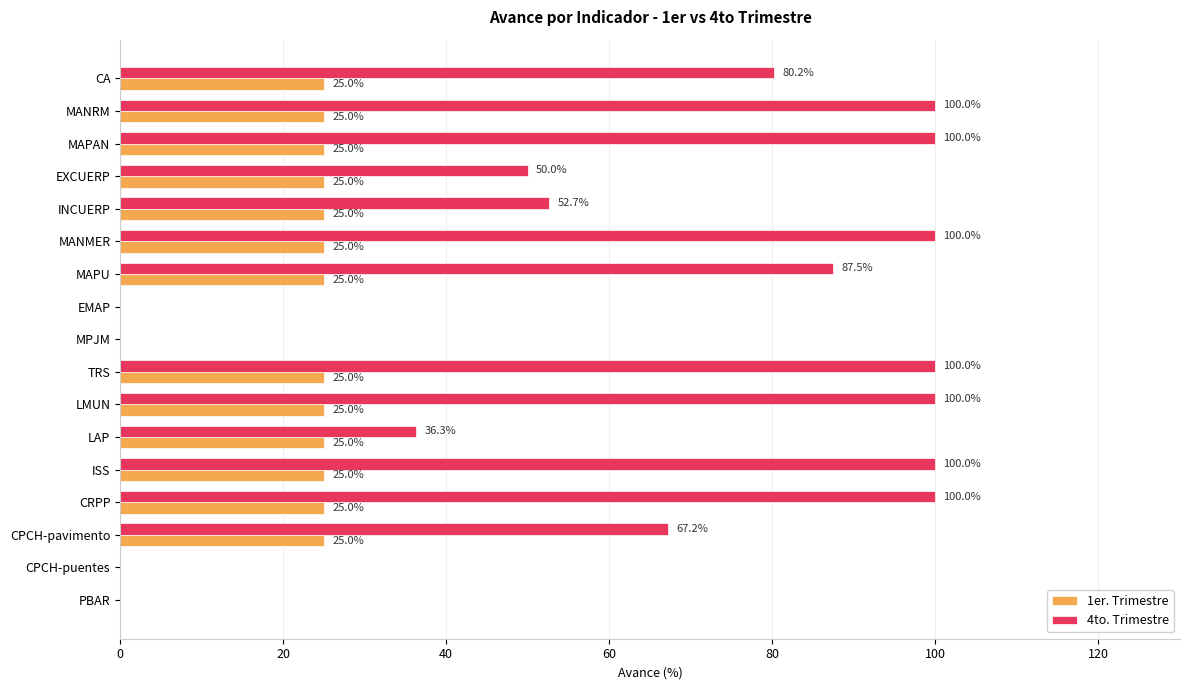

What is the greatest value displayed?

100.0